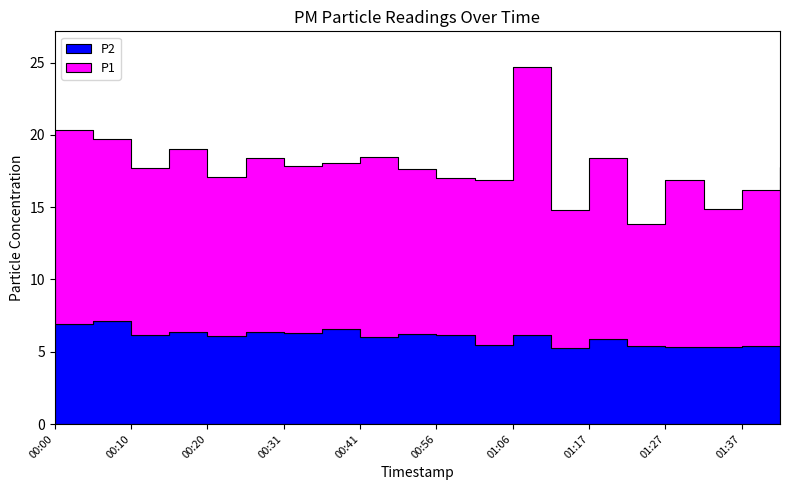

What is the label of the 8th point from the left?

00:36